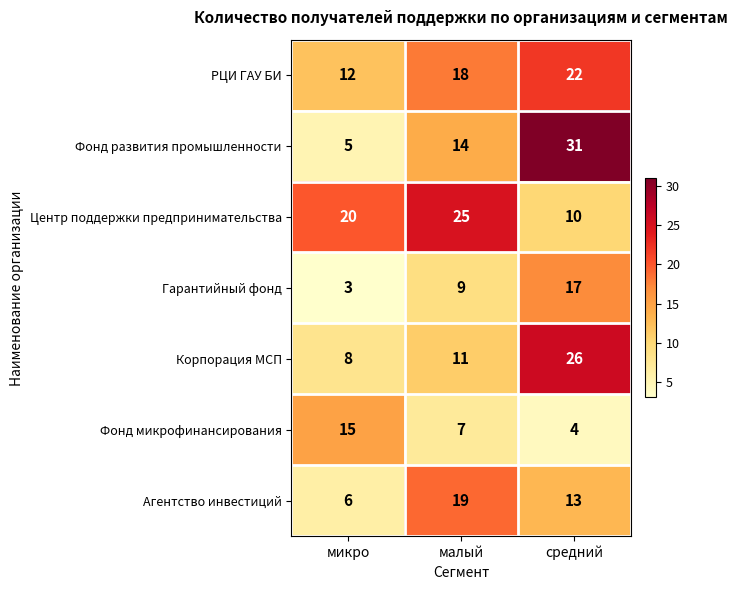

At how many categories does at least one series exceed 13?

3